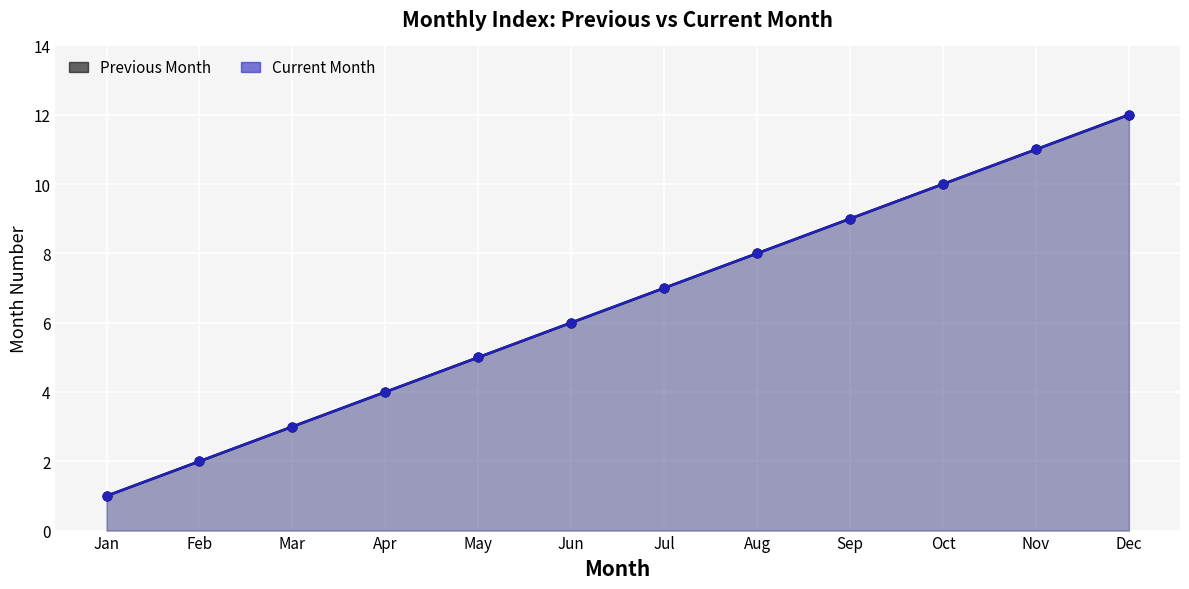

What is the total value across all series at Mar?

6